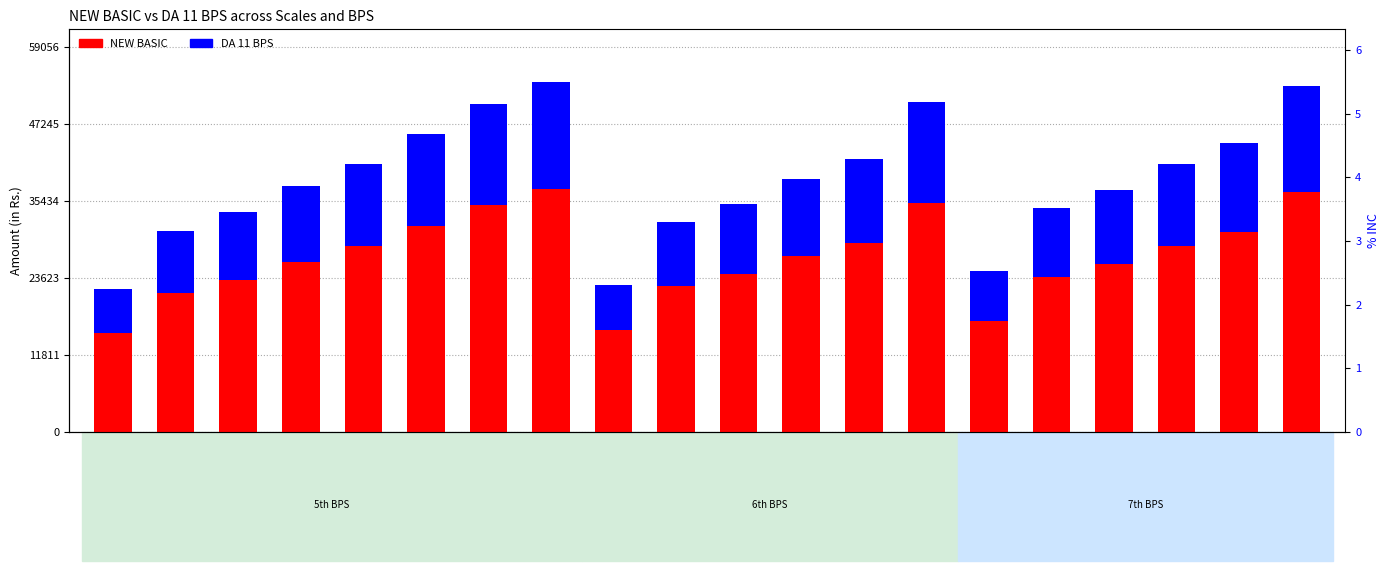

What is the maximum value for NEW BASIC?

37221.1